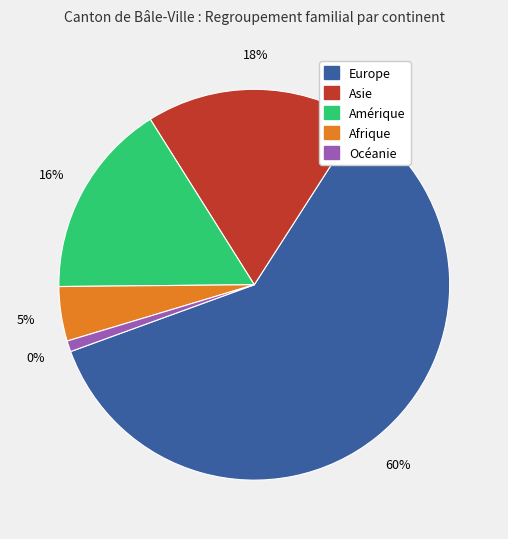

Count the number of slices in the pie.

5